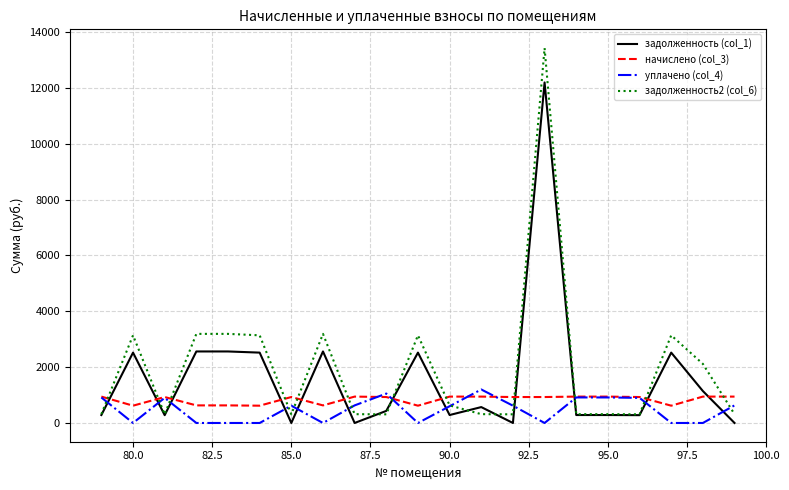

What is the highest value of the уплачено (col_4) series?

1199.2